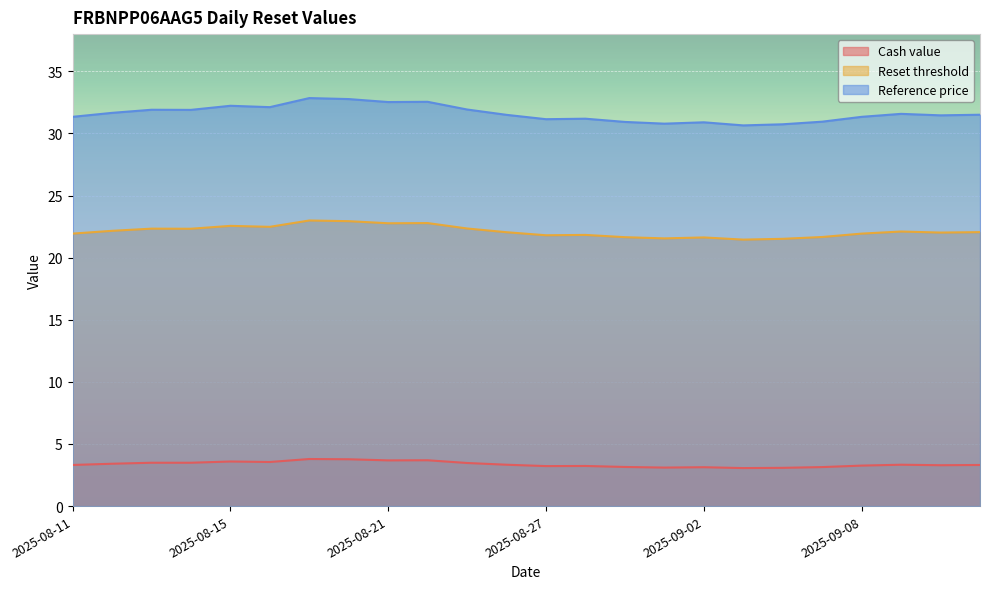

At which category does the chart reach its minimum across all series?

2025-09-03